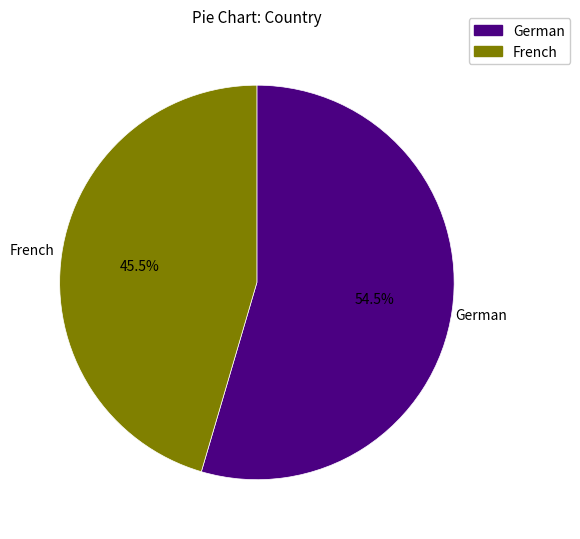

The French slice represents 38% of the pie. True or false?

False